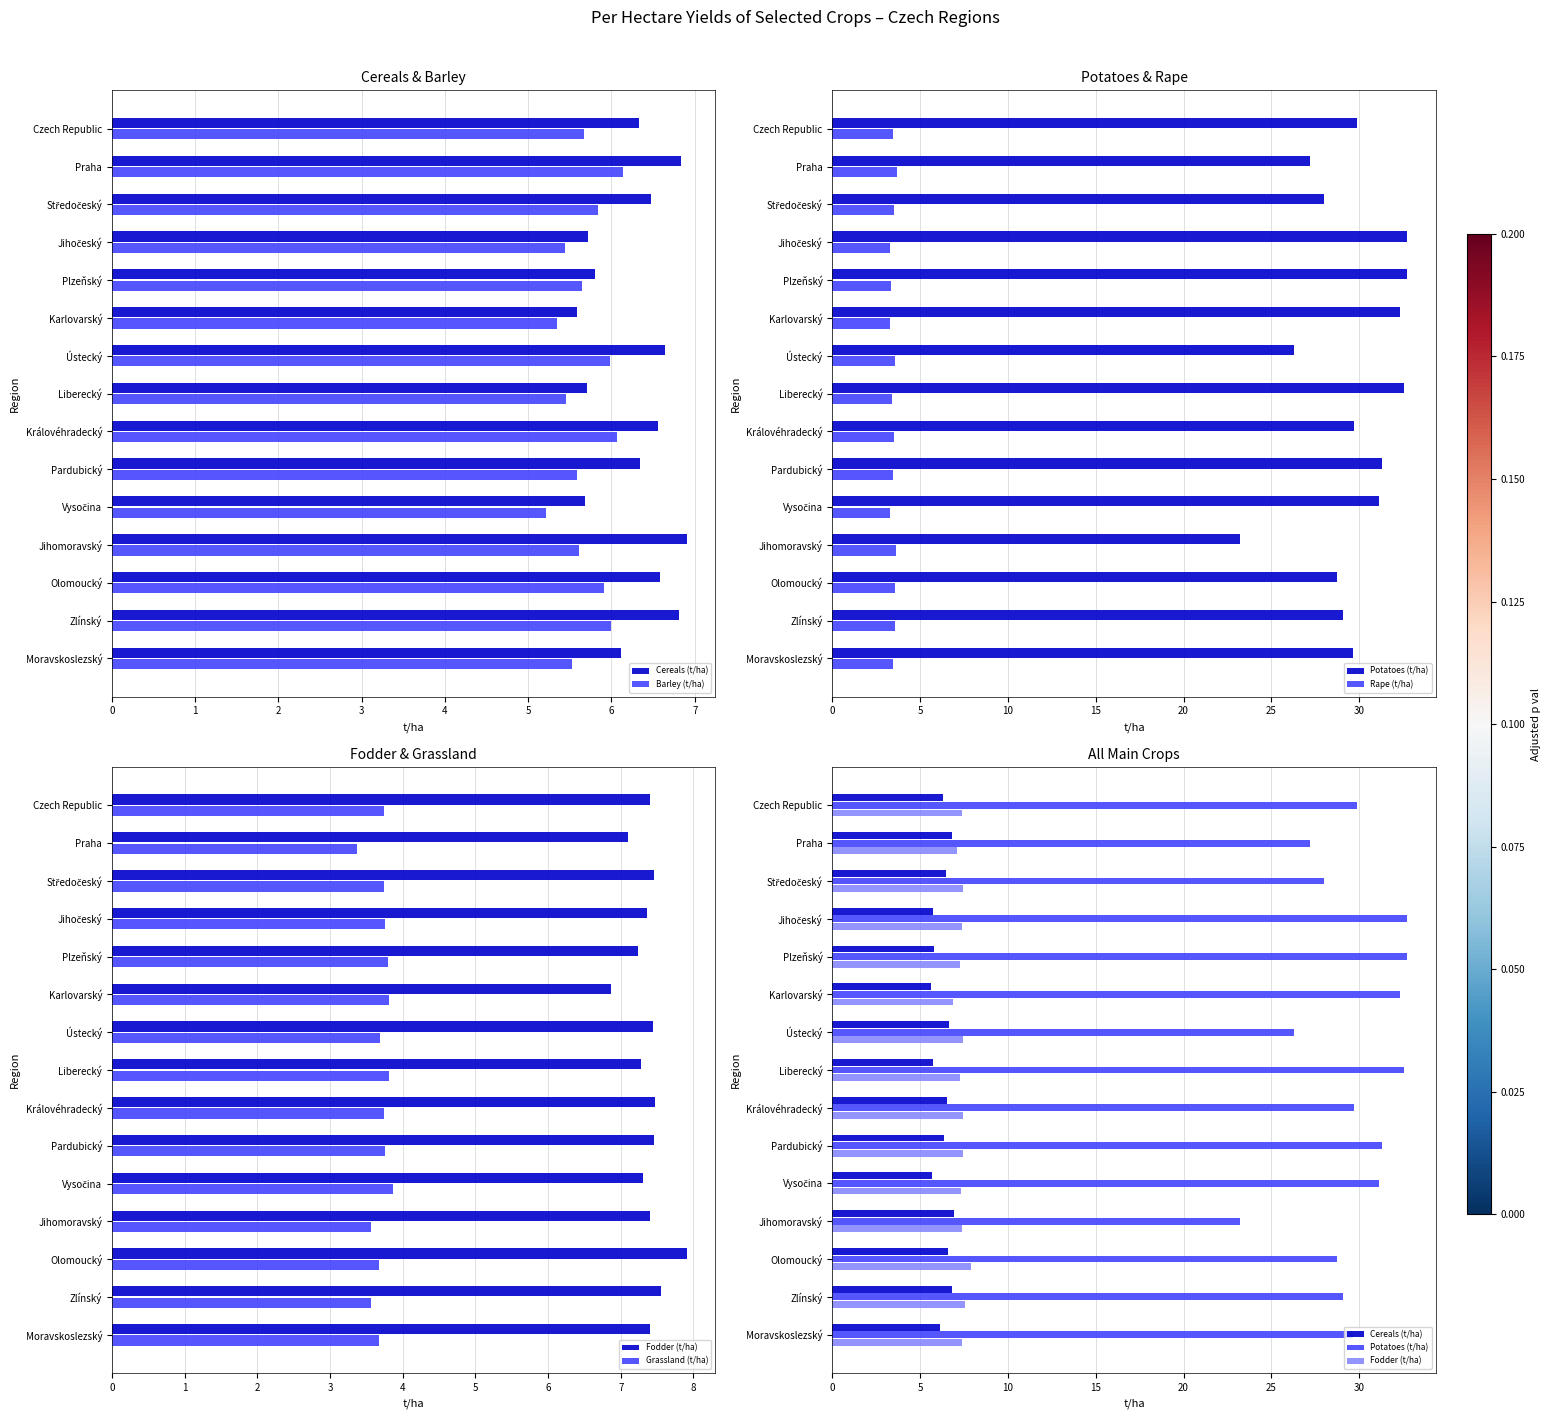

What is the sum of all Grassland (t/ha) values?

55.6